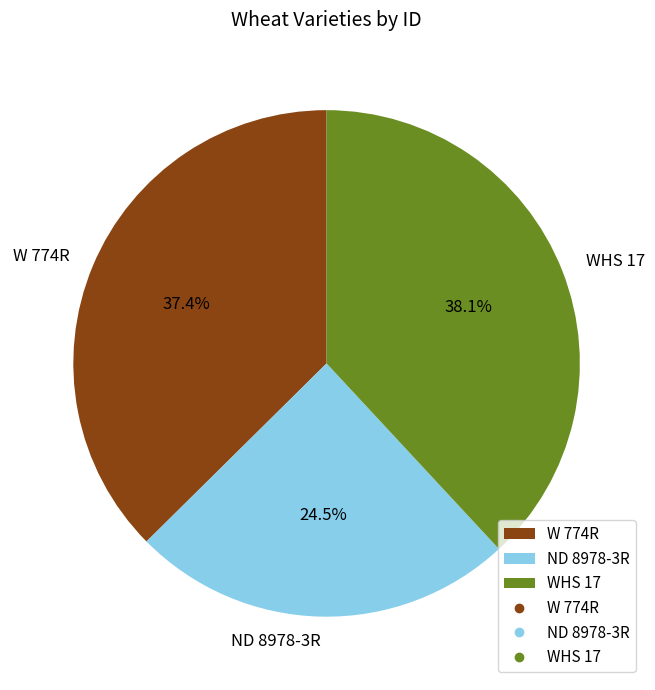

Count the number of slices in the pie.

3